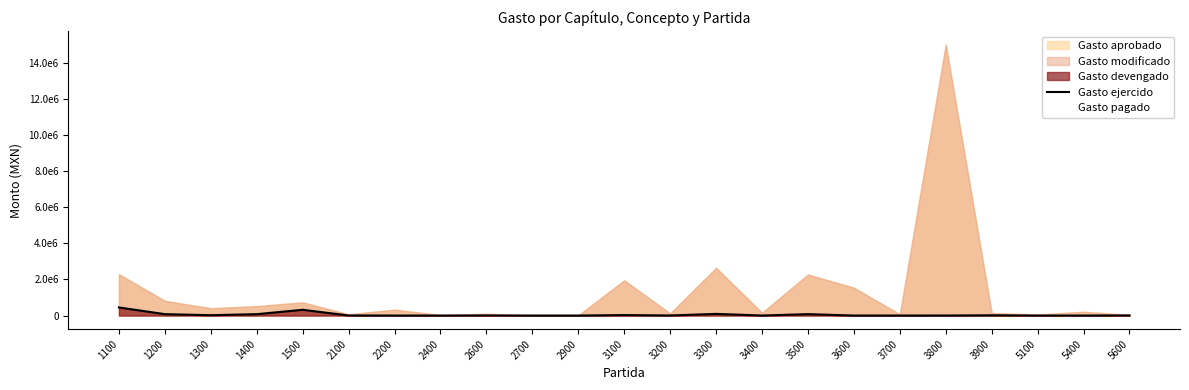

The chart shows a value of 670715.6 at 1100. True or false?

False